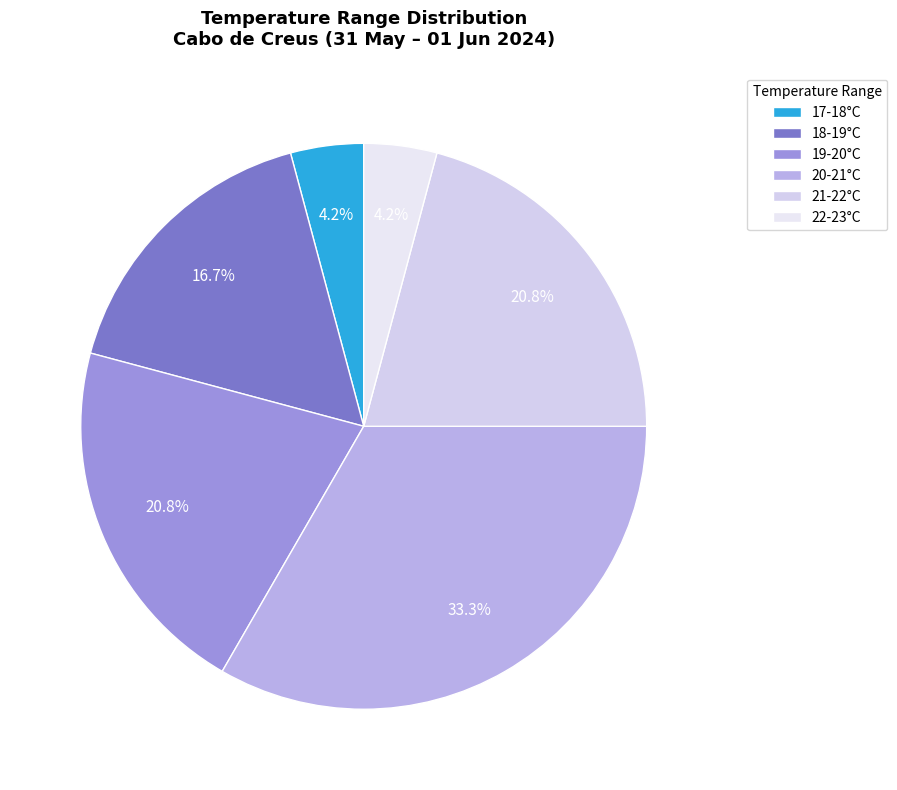

Count the number of slices in the pie.

6